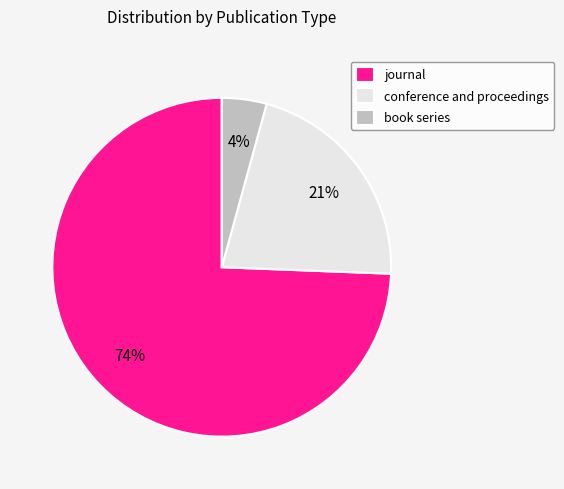

To the nearest percent, what is the difference between the book series and conference and proceedings slice percentages?

17%